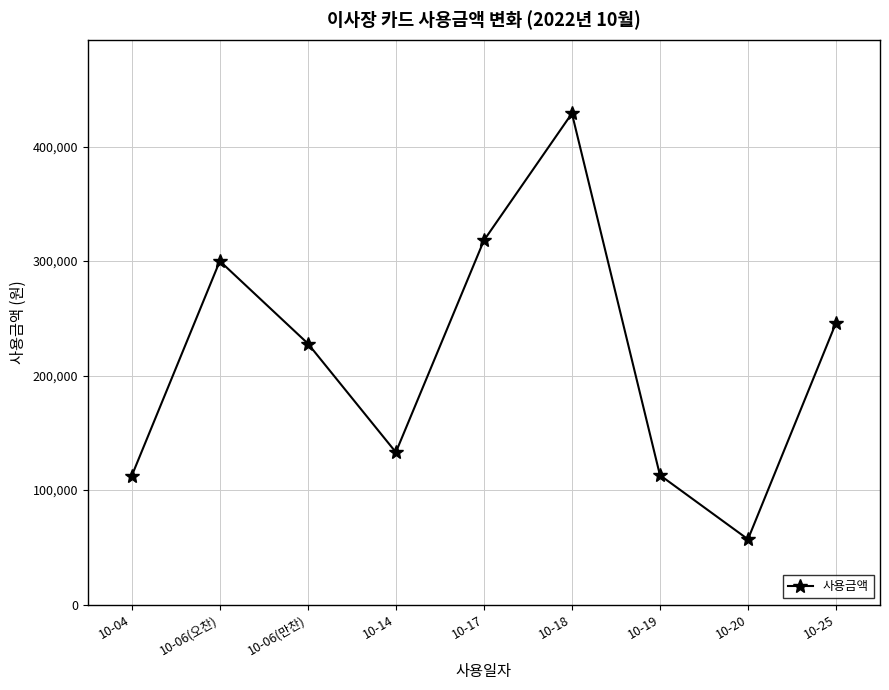

Does the chart display data point markers on the line(s)?

Yes